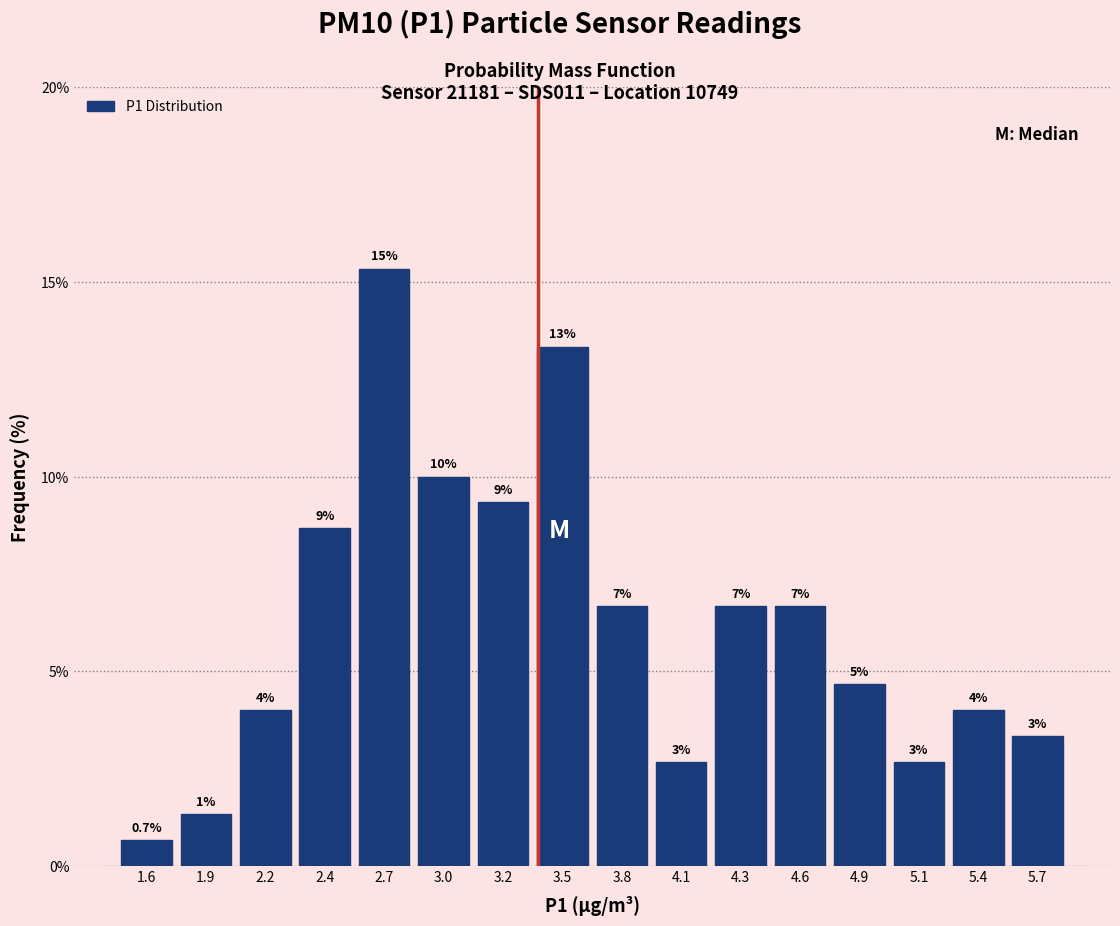

How many bars are there in total?

16